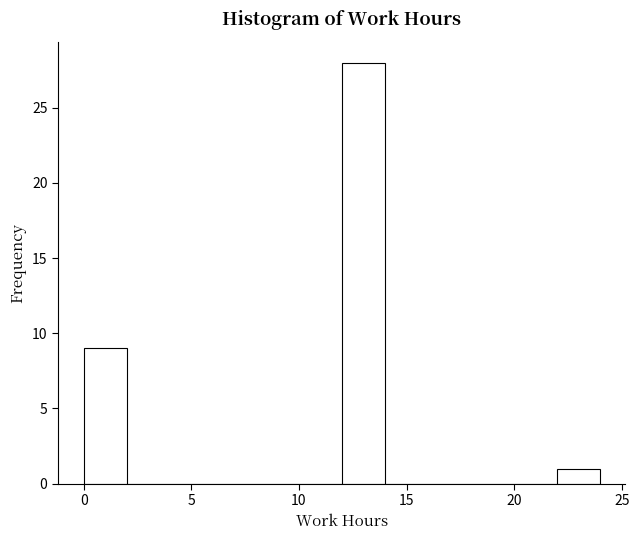

Read against the x-axis, roughly where is the centre of the tallest bar?

13.0